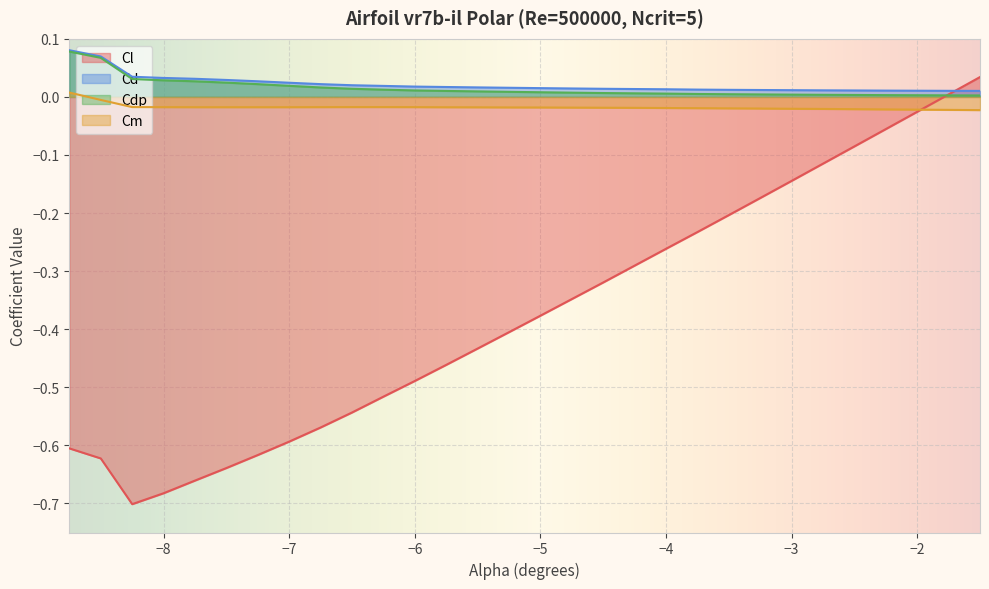

Which series changed the most between -5.75 and -3.5?

Cl